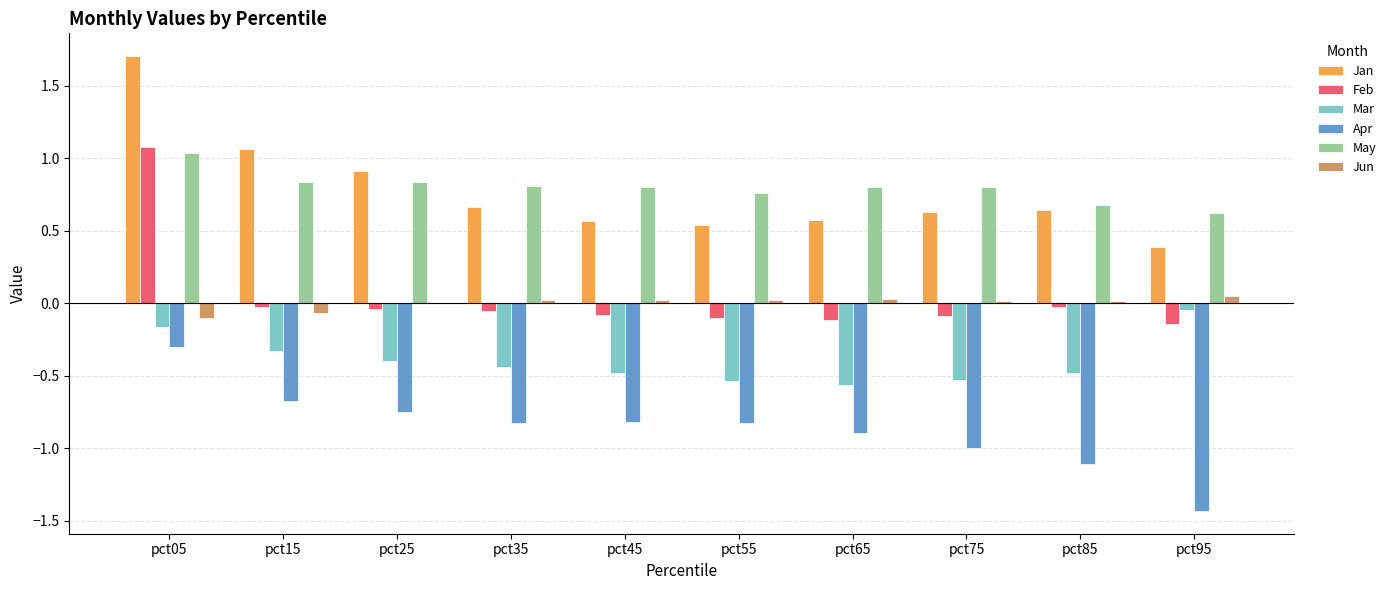

What is the spread (max minus min) of values at pct15?

1.7